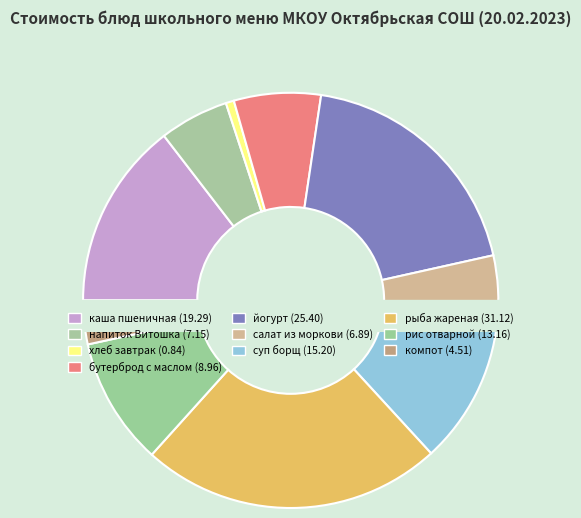

Is it true that хлеб (завтрак) is 11% of the pie?

False